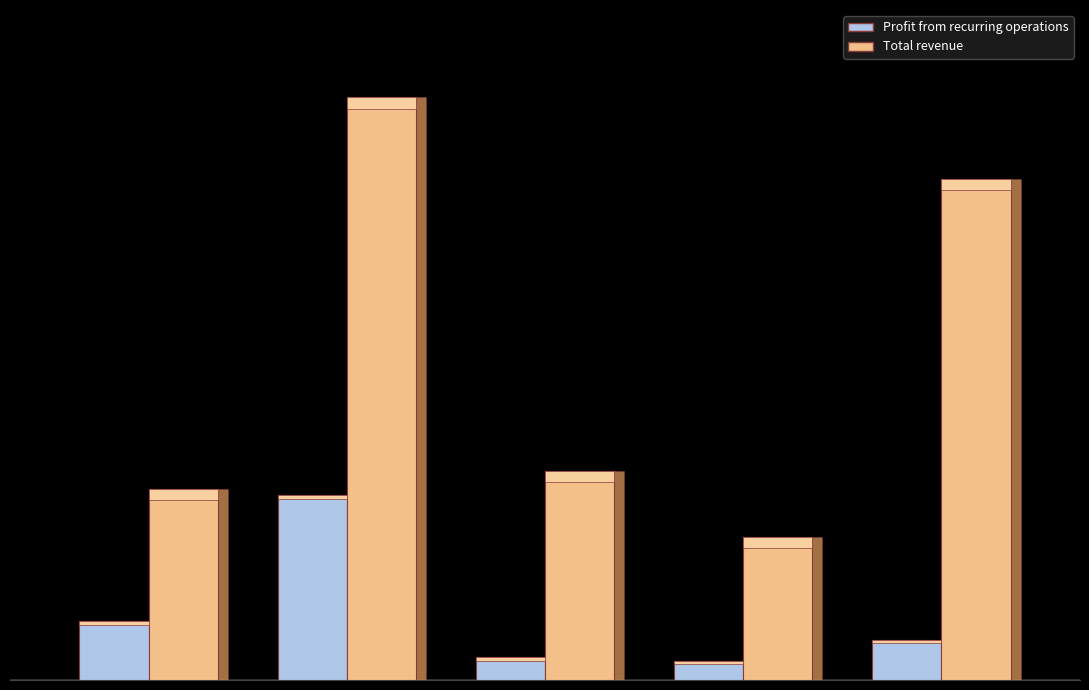

List the series in order of their overall mean, highest first.

Total revenue, Profit from recurring operations